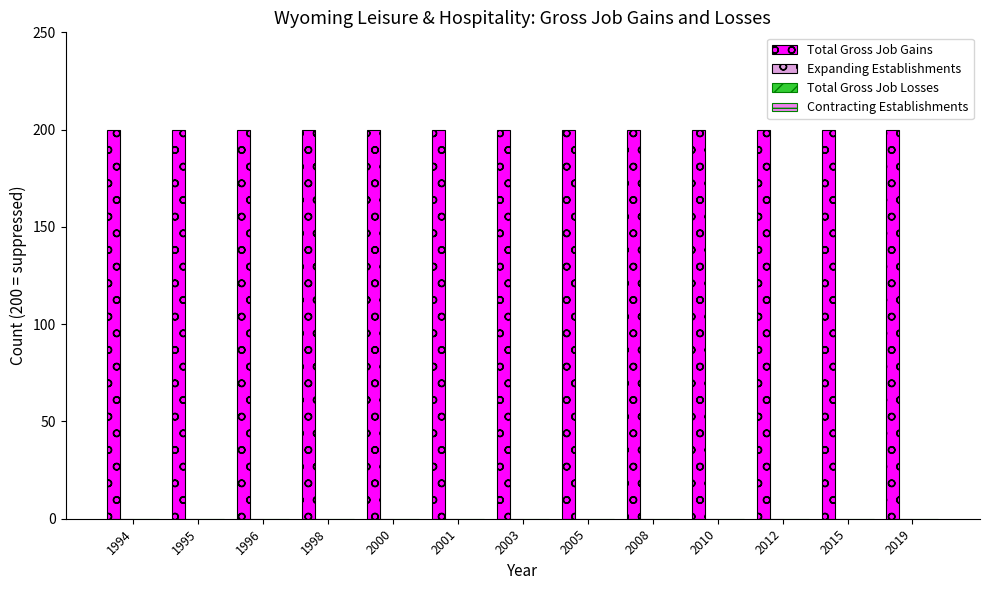

What are all the series names shown in the legend?

Total Gross Job Gains, Expanding Establishments, Total Gross Job Losses, Contracting Establishments